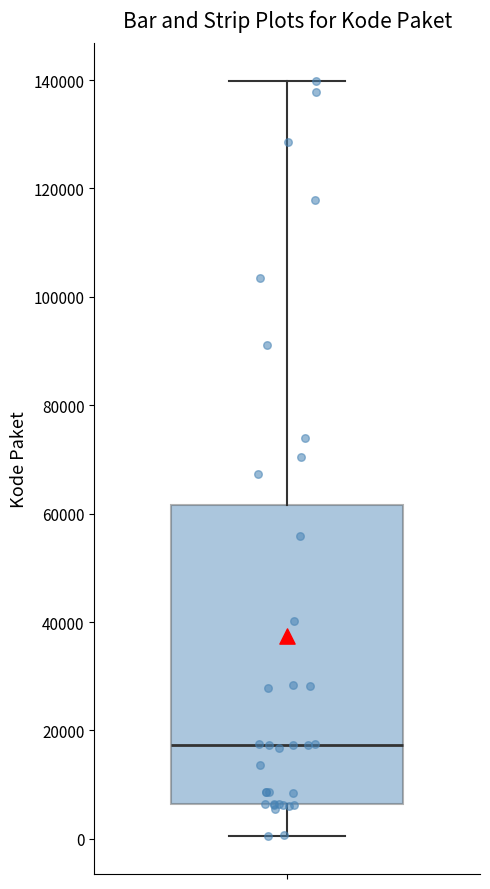

Transcribe this box plot: give where the median line is, the range the box spans, and where the two whiskers end, as read against the y-axis. The values are not printed on the chart, so give them approximately, as read against the axis.

median 18000, box 6000 to 62000, whiskers 0 to 140000